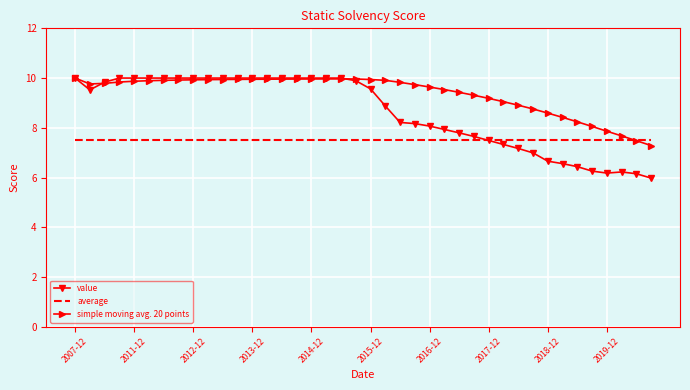

Which series has the widest spread of values?

value